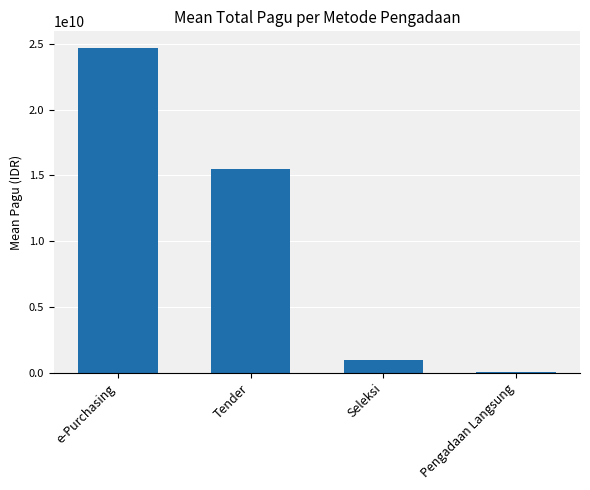

Reading left to right, list all the values displayed in this chart.

e-Purchasing=24723621428.6	Tender=15499714050.0	Seleksi=983906788.6	Pengadaan Langsung=31041714.3